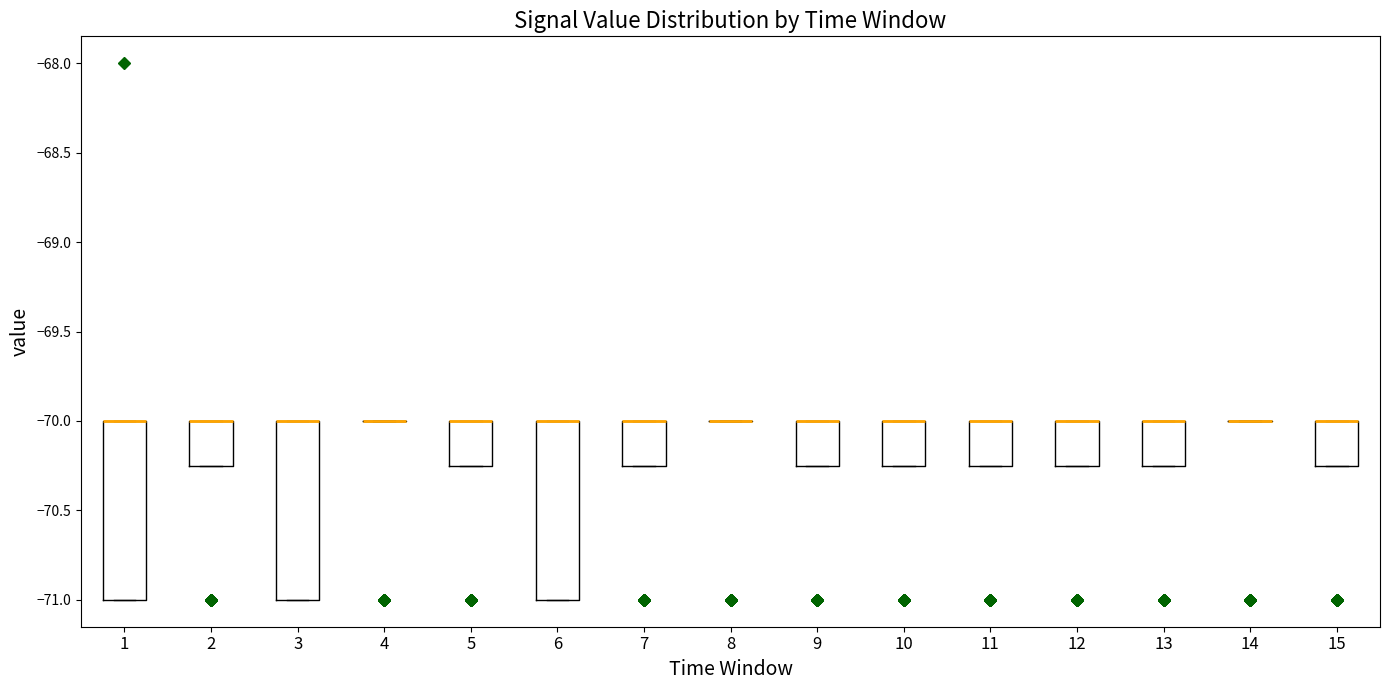

Reading left to right, transcribe this box plot: for each box, give where its median line is, the range the box spans, and where its two whiskers end, as read against the y-axis. The values are not printed on the chart, so give them approximately, as read against the axis.

1: median -70.00 (drawn on the box's upper edge), box -71.00 to -70.00, whiskers -71.00 to -70.00
2: median -70.00 (drawn on the box's upper edge), box -70.25 to -70.00, whiskers -70.25 to -70.00
3: median -70.00 (drawn on the box's upper edge), box -71.00 to -70.00, whiskers -71.00 to -70.00
4: box collapsed to a line at -70.00, whiskers -70.00 to -70.00
5: median -70.00 (drawn on the box's upper edge), box -70.25 to -70.00, whiskers -70.25 to -70.00
6: median -70.00 (drawn on the box's upper edge), box -71.00 to -70.00, whiskers -71.00 to -70.00
7: median -70.00 (drawn on the box's upper edge), box -70.25 to -70.00, whiskers -70.25 to -70.00
8: box collapsed to a line at -70.00, whiskers -70.00 to -70.00
9: median -70.00 (drawn on the box's upper edge), box -70.25 to -70.00, whiskers -70.25 to -70.00
10: median -70.00 (drawn on the box's upper edge), box -70.25 to -70.00, whiskers -70.25 to -70.00
11: median -70.00 (drawn on the box's upper edge), box -70.25 to -70.00, whiskers -70.25 to -70.00
12: median -70.00 (drawn on the box's upper edge), box -70.25 to -70.00, whiskers -70.25 to -70.00
13: median -70.00 (drawn on the box's upper edge), box -70.25 to -70.00, whiskers -70.25 to -70.00
14: box collapsed to a line at -70.00, whiskers -70.00 to -70.00
15: median -70.00 (drawn on the box's upper edge), box -70.25 to -70.00, whiskers -70.25 to -70.00